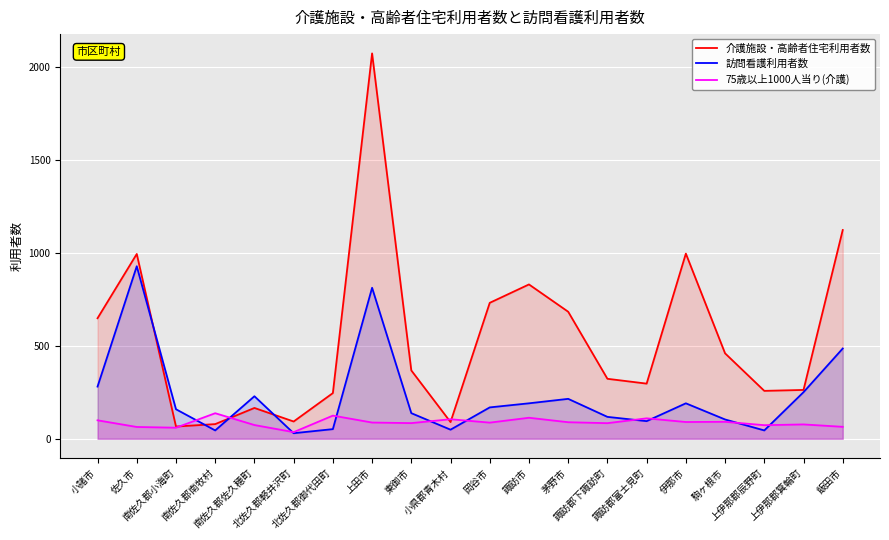

At how many categories does at least one series exceed 101?

19